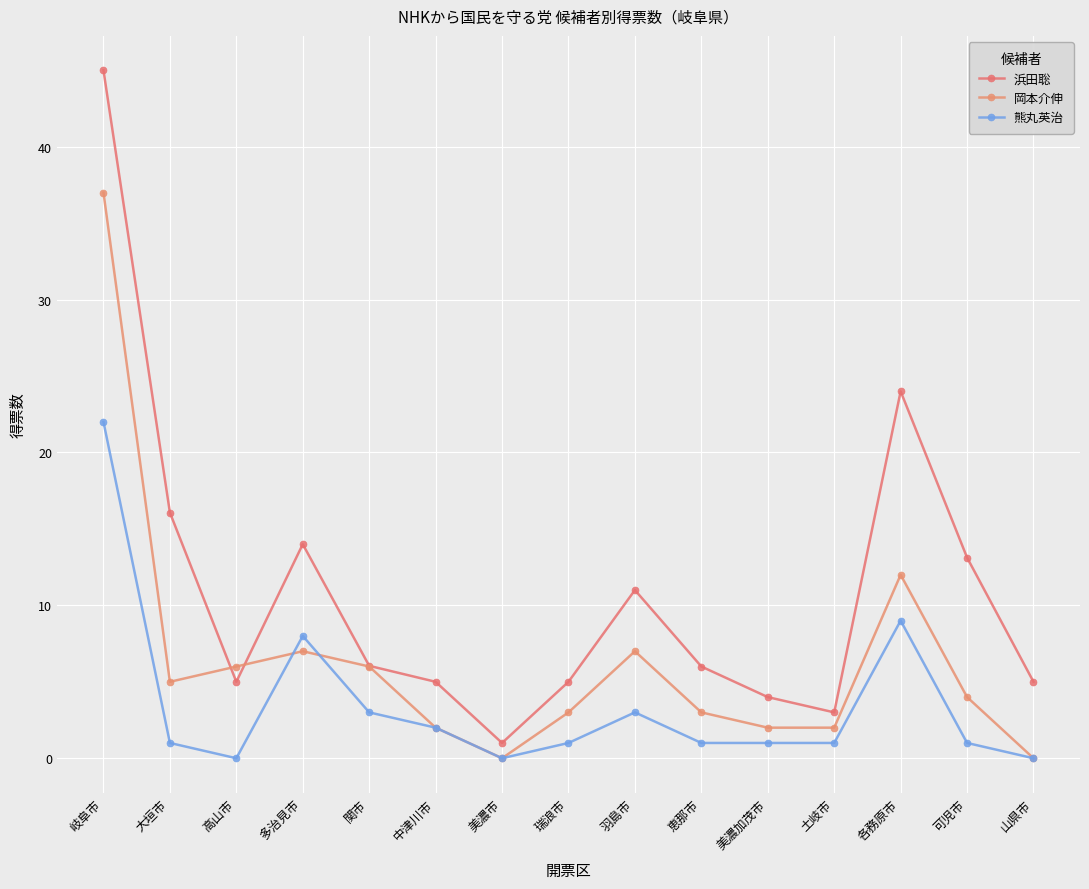

True or false: 岡本介伸 has a value of 2.0 at 土岐市.

True